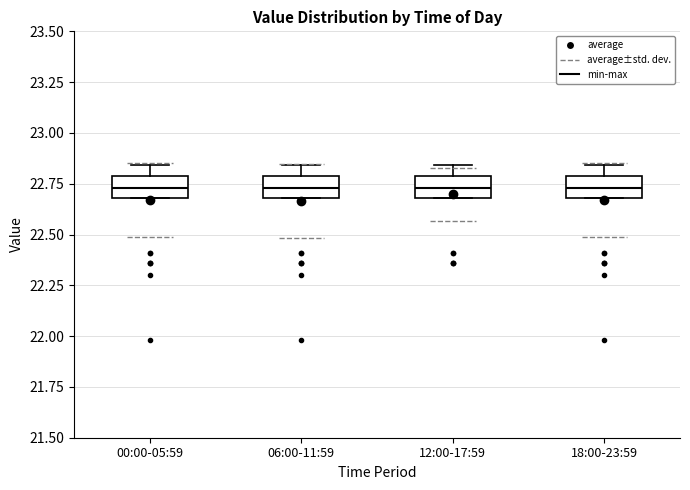

Reading left to right, read every box against the y-axis: the position of its median line, the range the box covers, and the ends of its whiskers. The values are not printed on the chart, so give them approximately, as read against the axis.

00:00-05:59: median 22.75, box 22.70 to 22.80, whiskers 22.70 to 22.85
06:00-11:59: median 22.75, box 22.70 to 22.80, whiskers 22.70 to 22.85
12:00-17:59: median 22.75, box 22.70 to 22.80, whiskers 22.70 to 22.85
18:00-23:59: median 22.75, box 22.70 to 22.80, whiskers 22.70 to 22.85